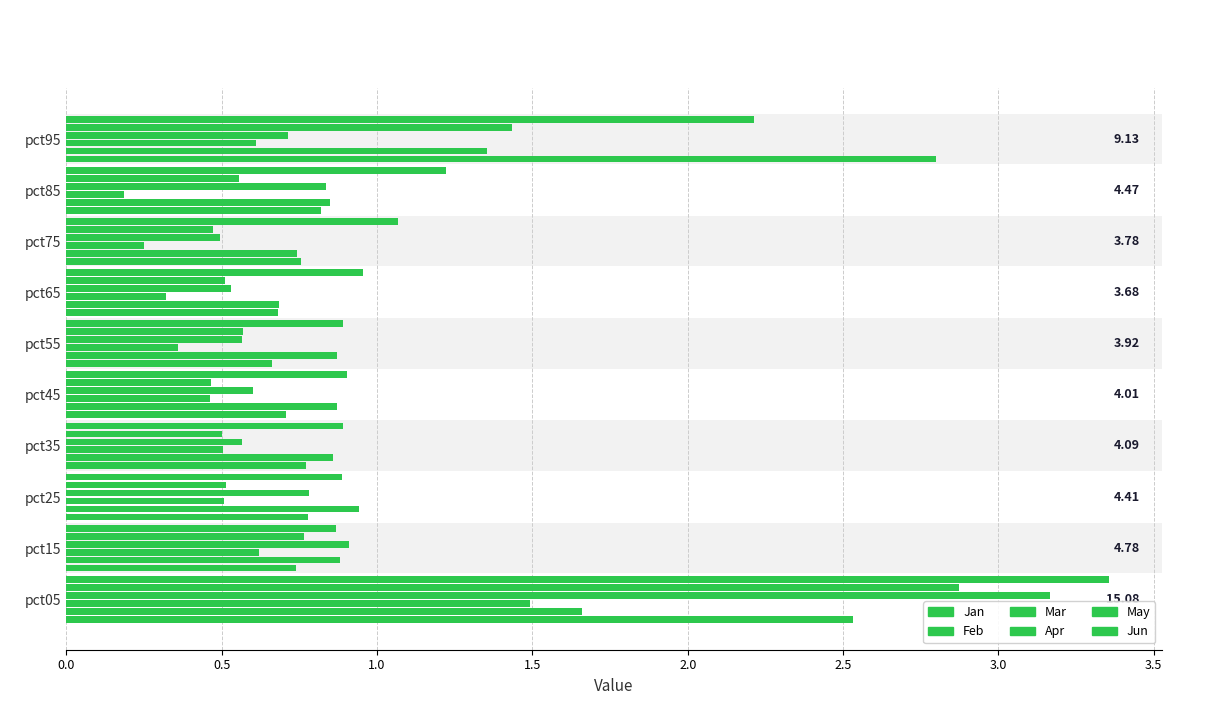

Count the number of categories in the chart.

10